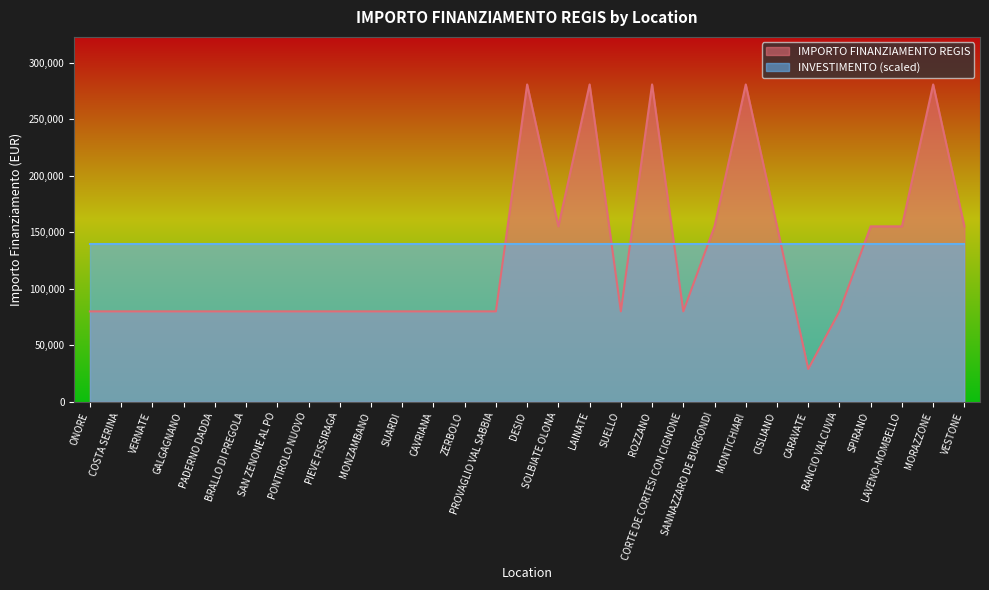

Where is the data nearest to the value 154917?

SOLBIATE OLONA